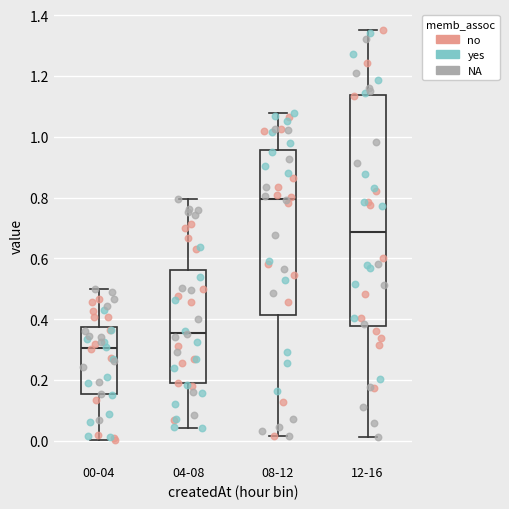

Which box is the tallest, from its lower edge to its upper edge?

12-16